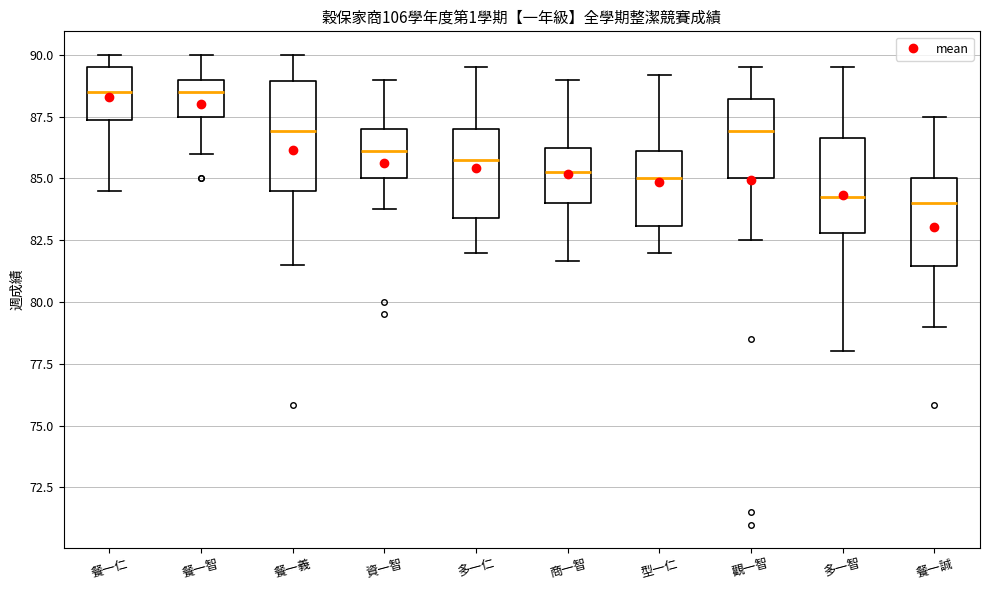

Which box is the tallest, from its lower edge to its upper edge?

餐一義